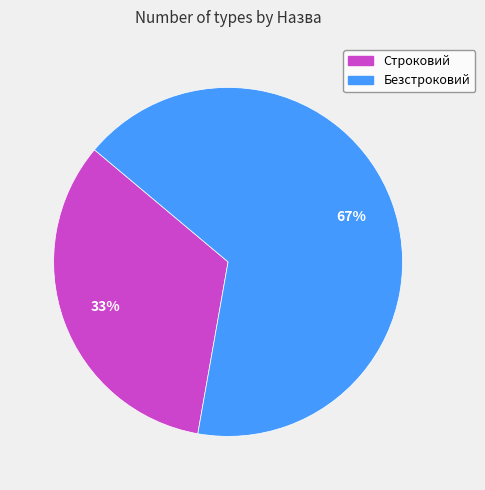

Does Строковий account for over 50% of the chart?

No